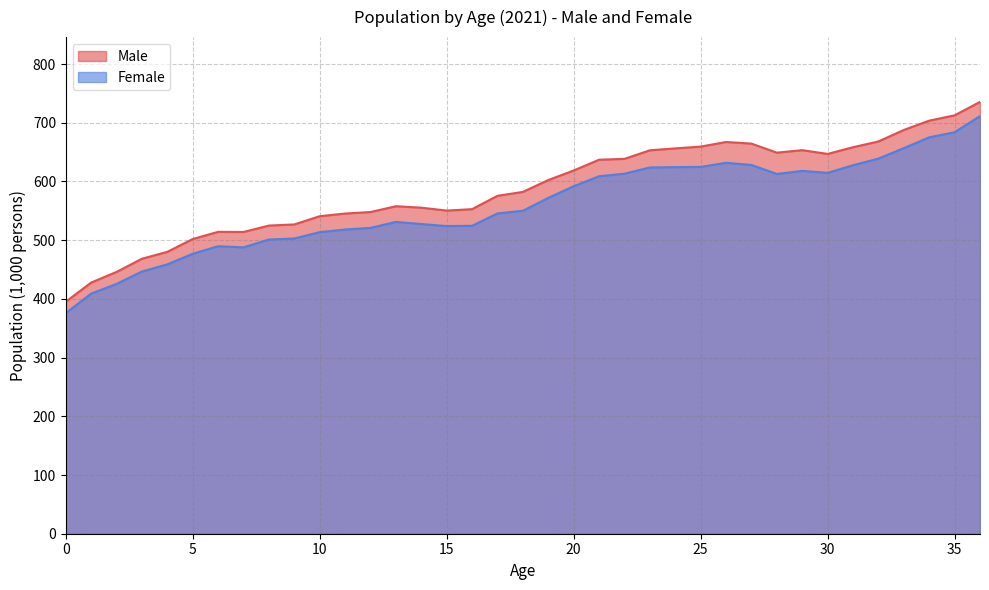

What are all the series names shown in the legend?

Male, Female